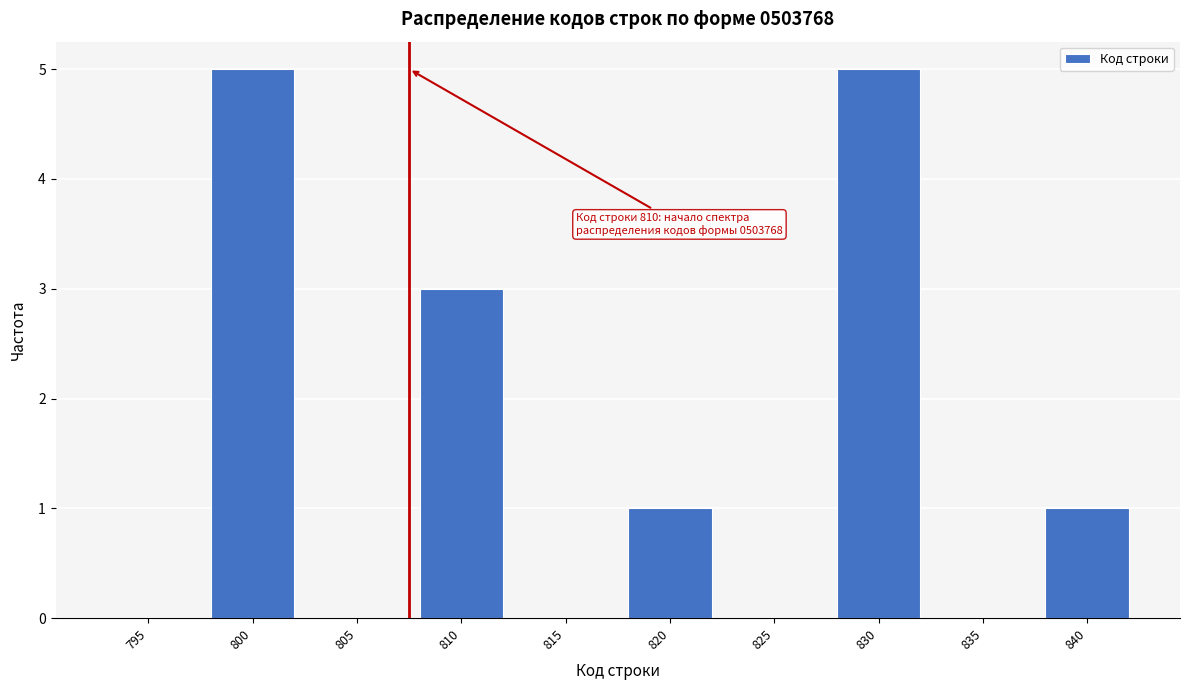

Reading left to right, what are all the values shown in this chart?

795=0	800=5	805=0	810=3	815=0	820=1	825=0	830=5	835=0	840=1